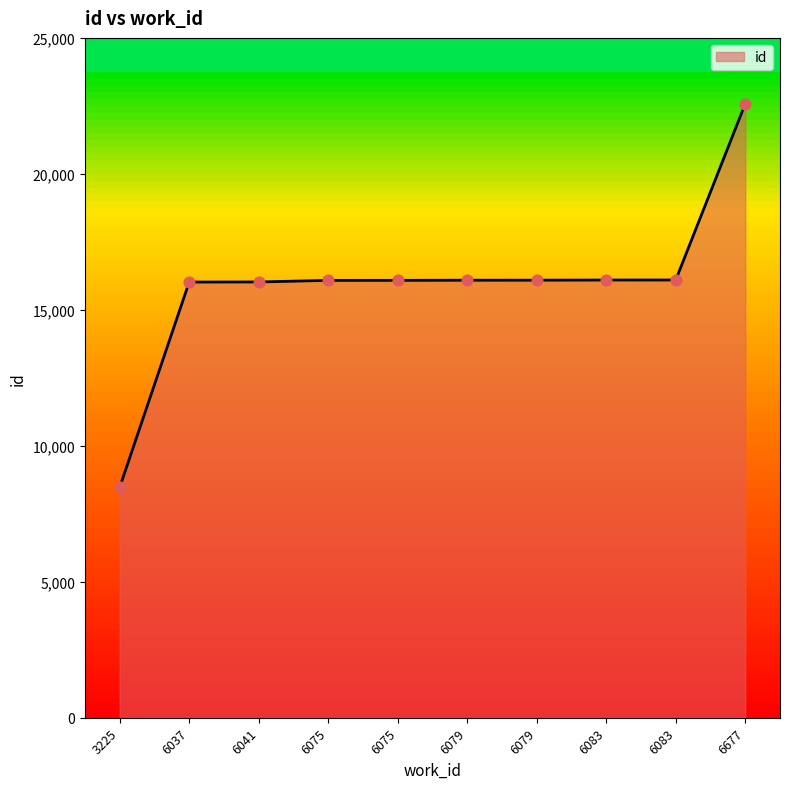

Which has a higher value, 6079 or 6037?

6079